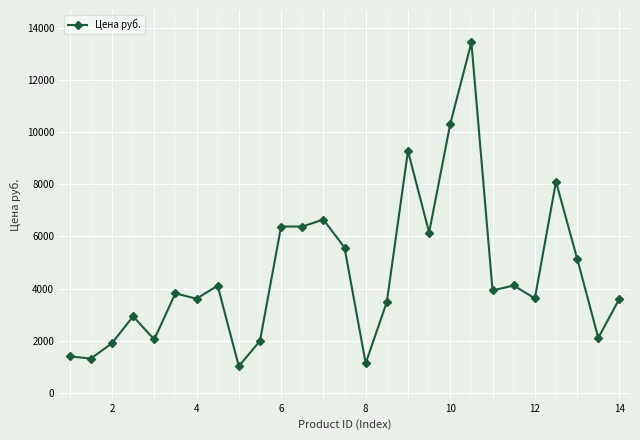

What is the average value?

4575